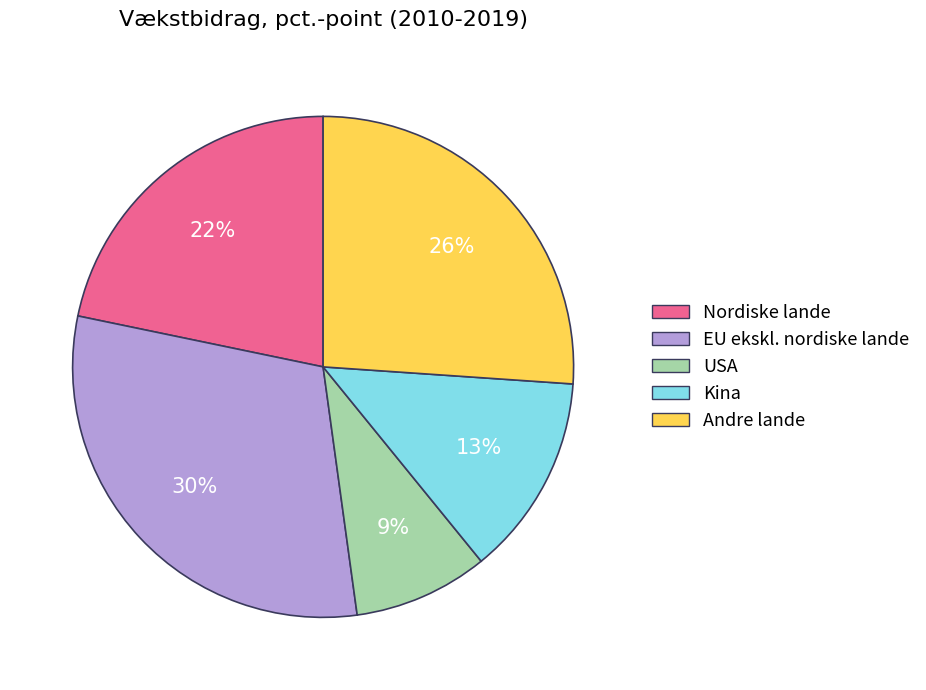

Do Kina and EU ekskl. nordiske lande together represent more than half of the pie?

No